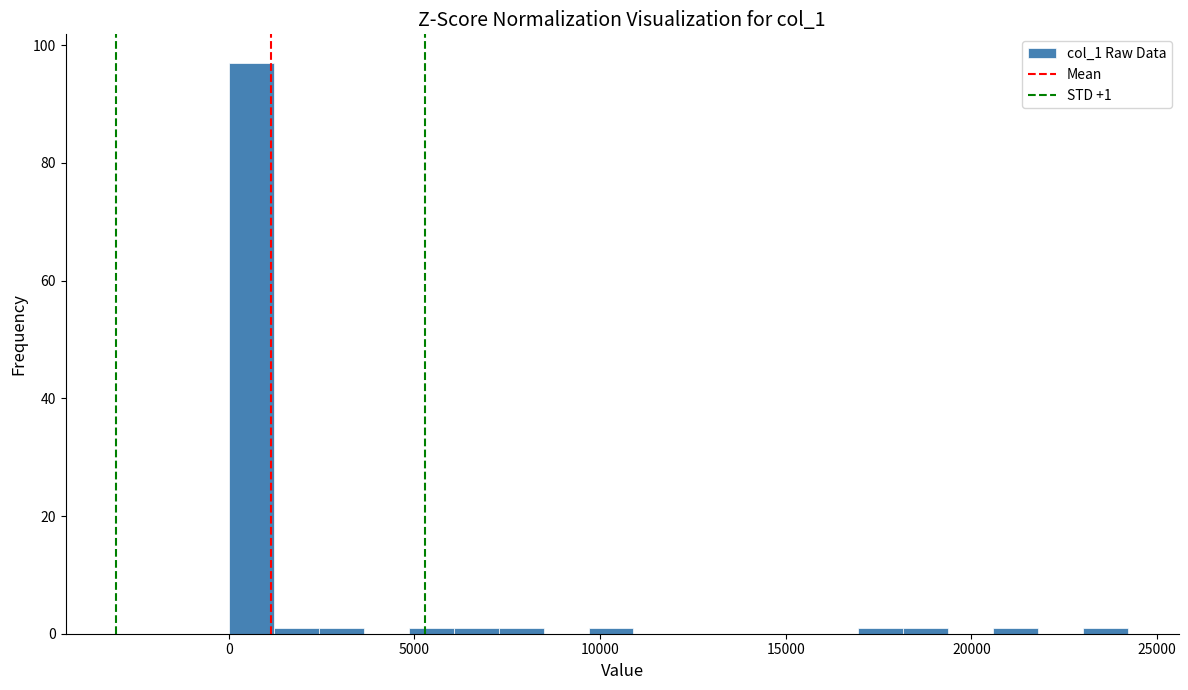

Read against the x-axis, roughly where is the centre of the tallest bar?

500